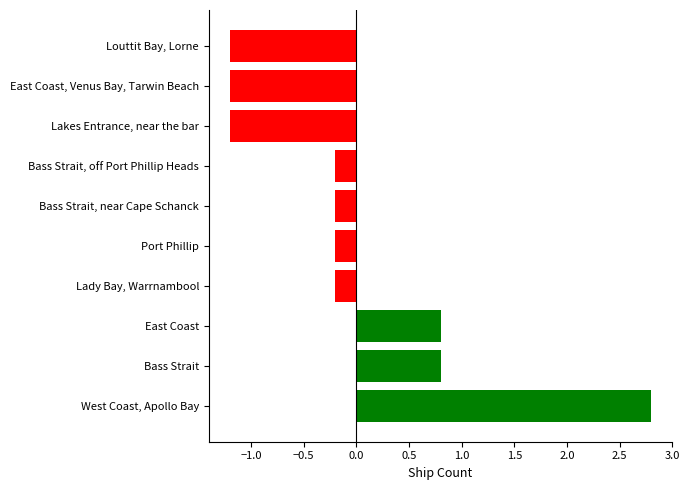

Which category has the highest value across all series?

West Coast, Apollo Bay